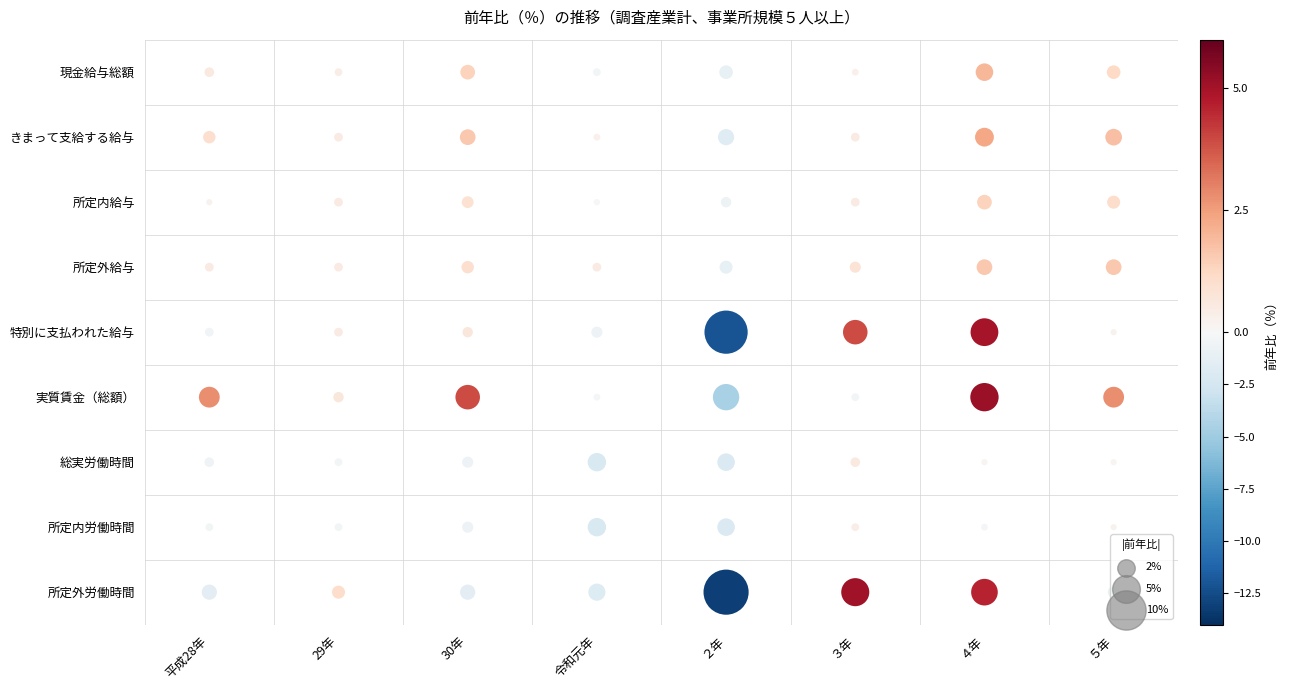

How many values in the 所定外給与 series exceed 0?

7